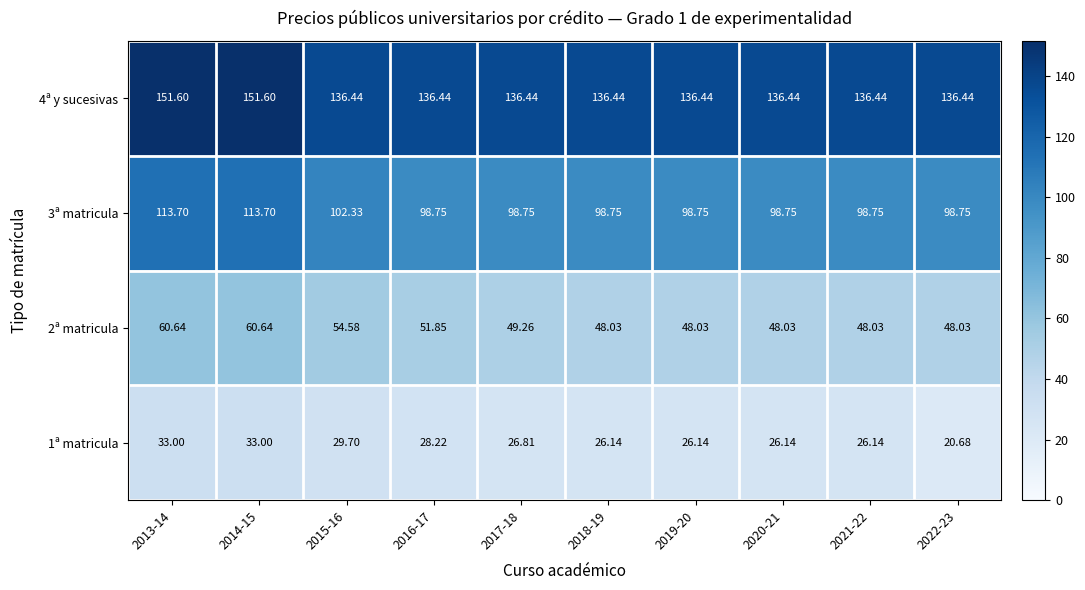

Is the value of 4ª y sucesivas at 2020-21 greater than the value of 2ª matricula at 2013-14?

Yes